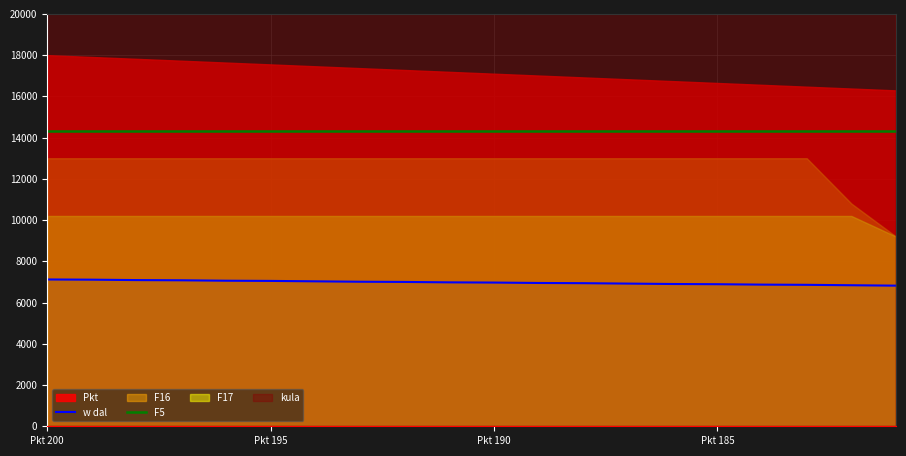

How many lines are shown in the chart?

2